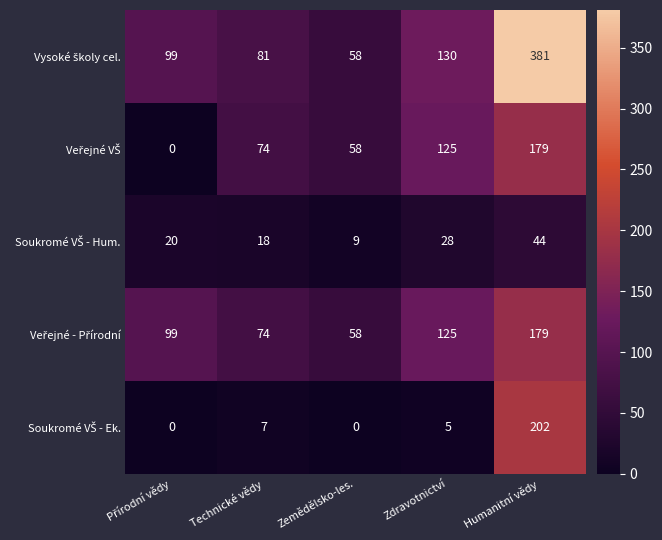

What is the difference between the highest and lowest values at Technické vědy?

74